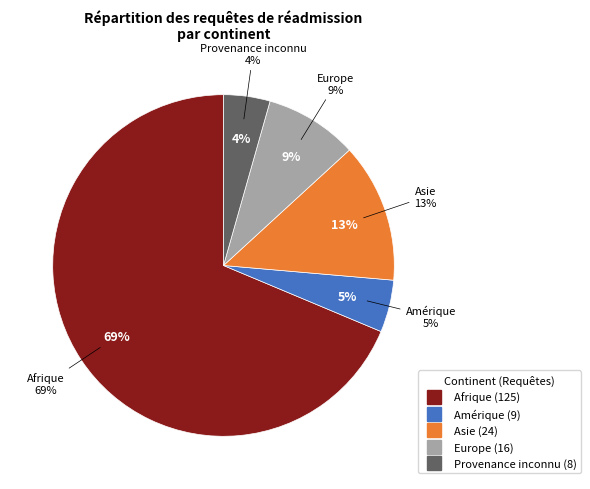

Count the number of slices in the pie.

5